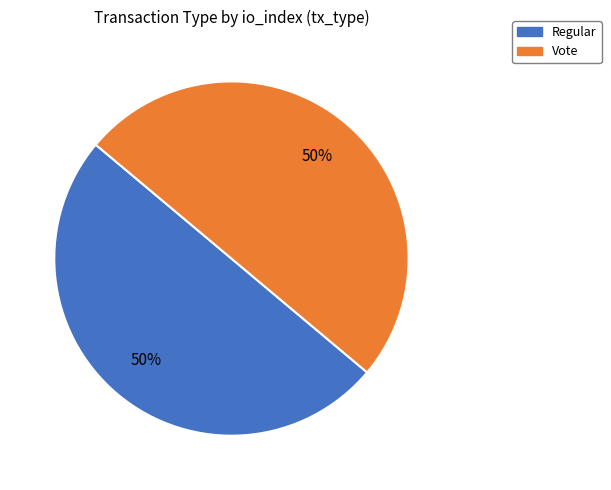

True or false: Regular accounts for 15% of the total.

False